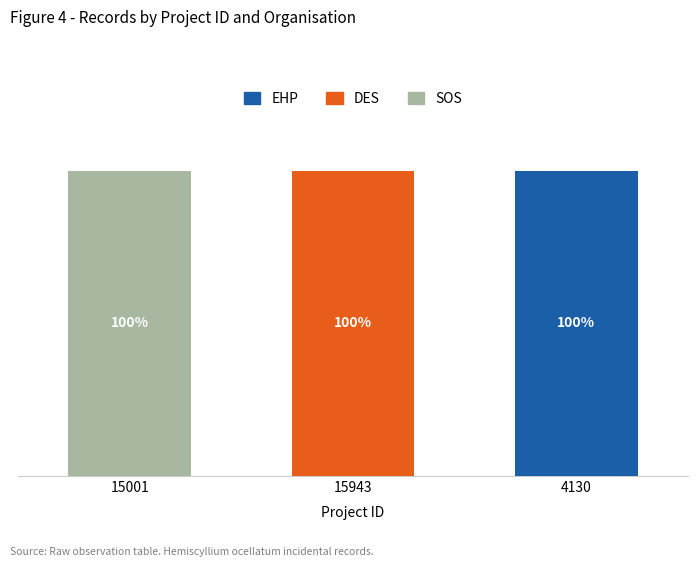

Are the bars horizontal?

No